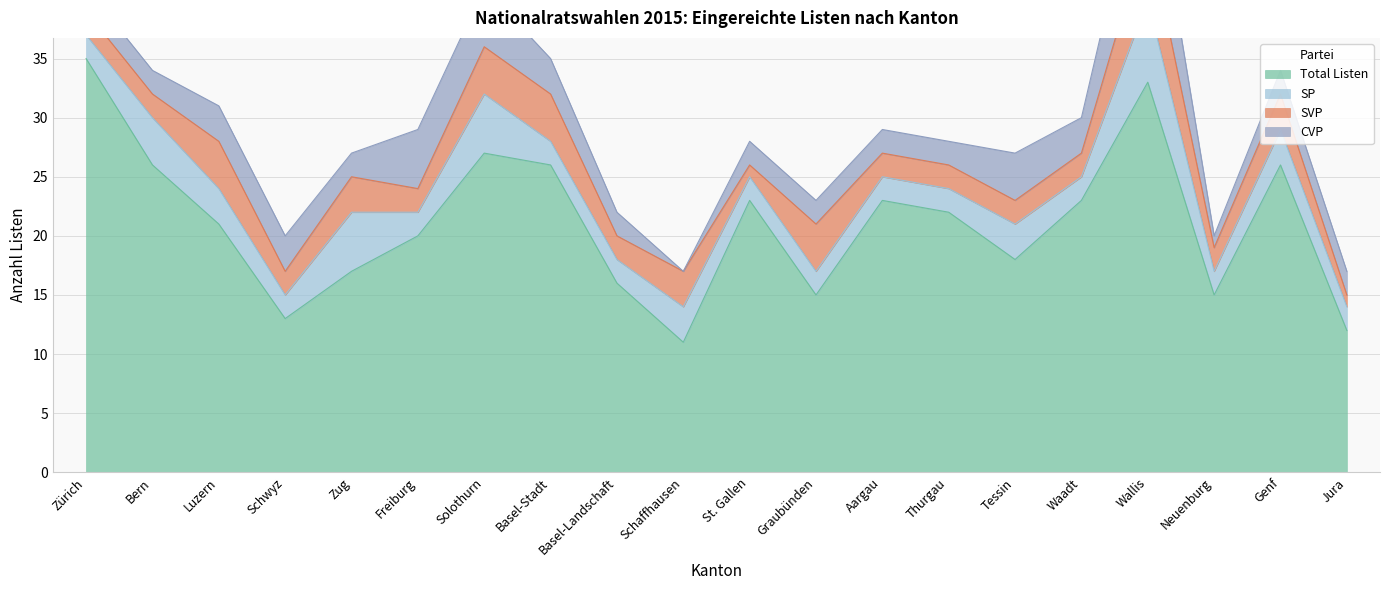

What is the maximum value for Total Listen?

35